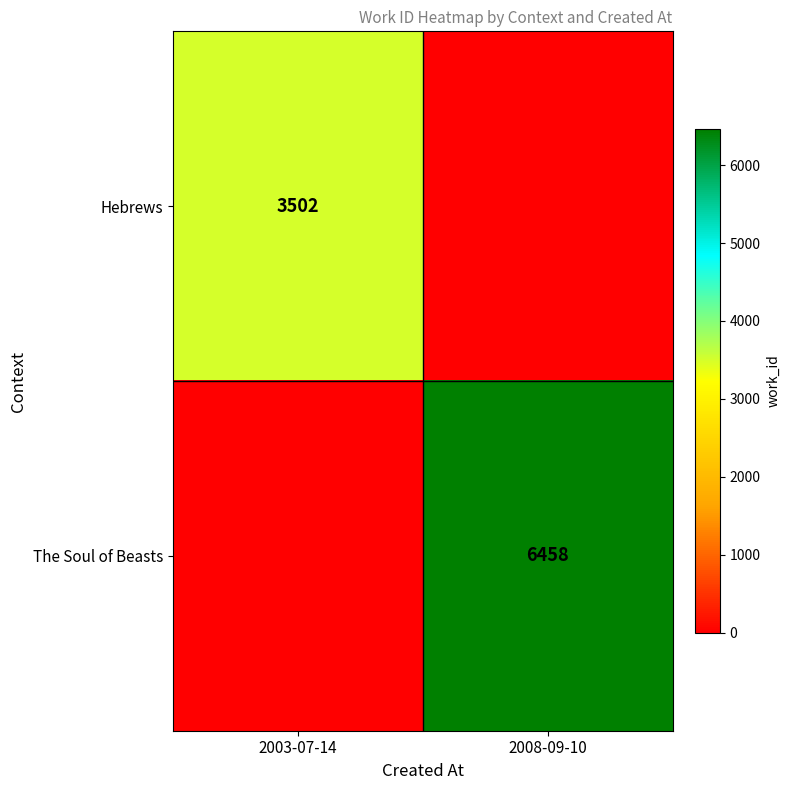

True or false: Hebrews has a value of 5764 at 2003-07-14.

False